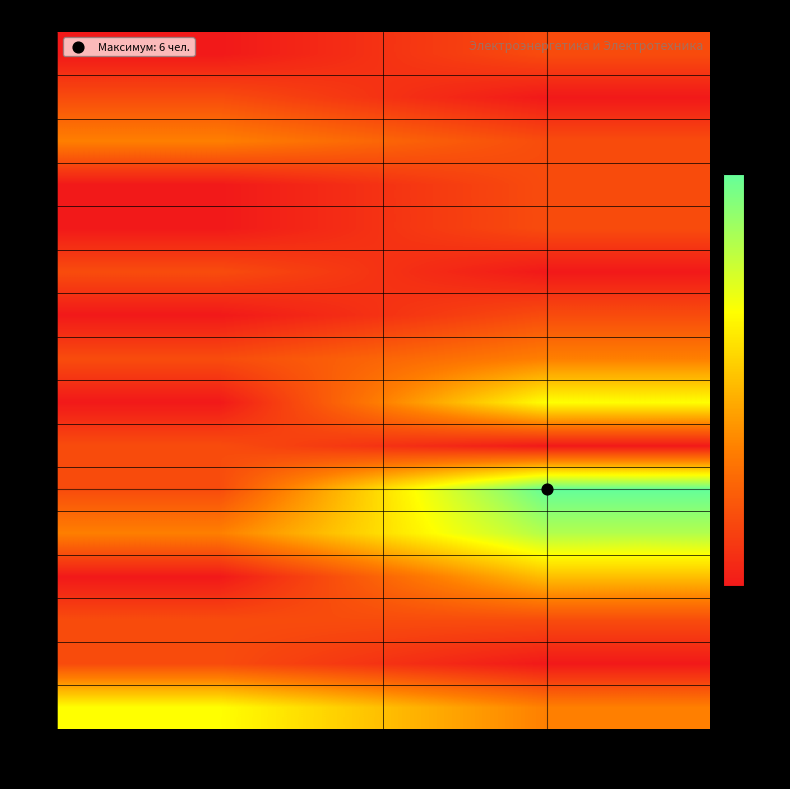

At how many categories does at least one series exceed 3?

2